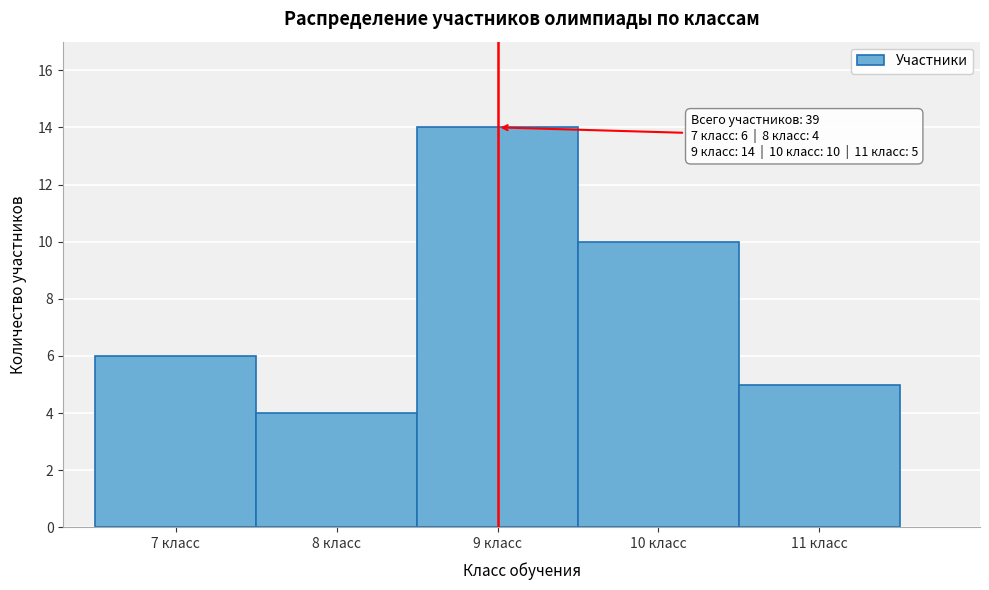

Over which range of the x-axis is the bar tallest?

8.5 to 9.5